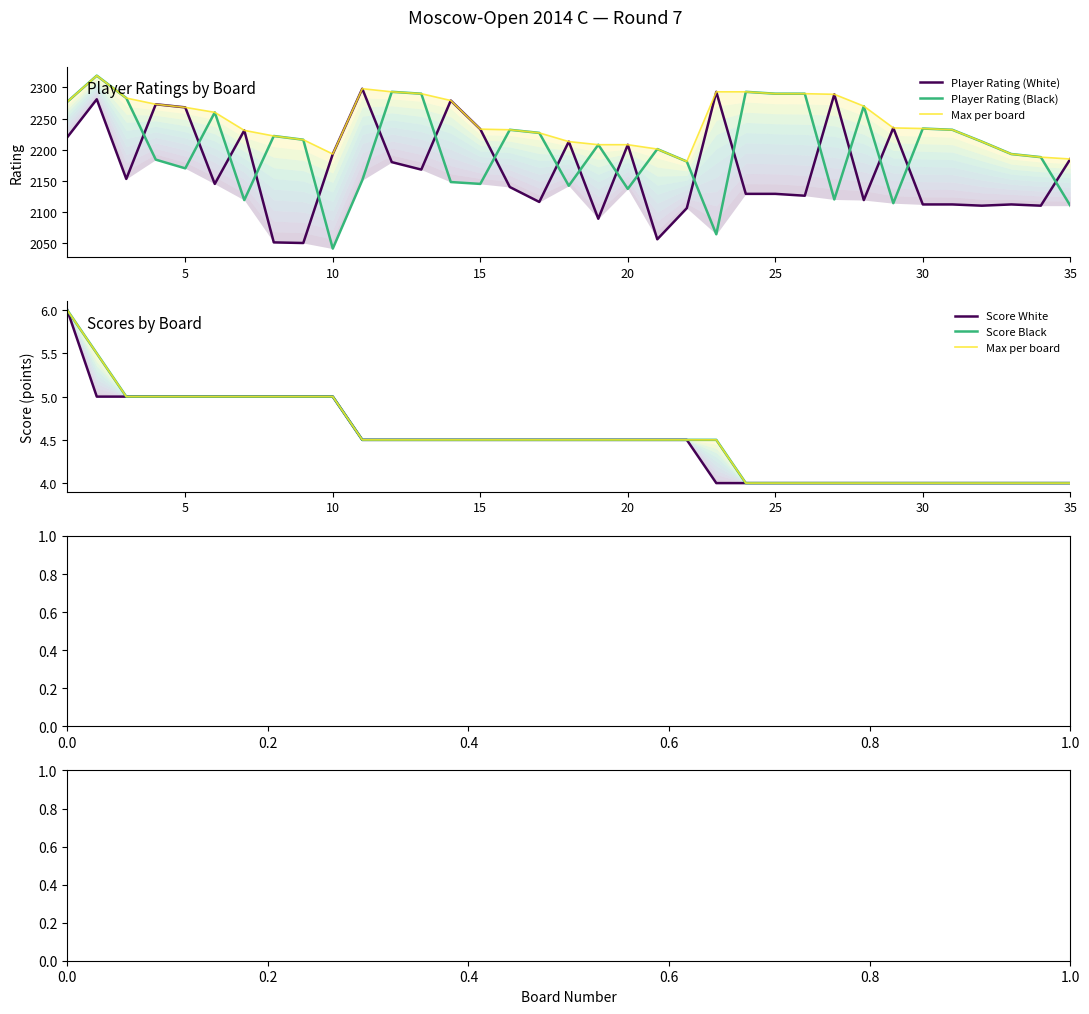

What is the average value of the Score White series?

4.5